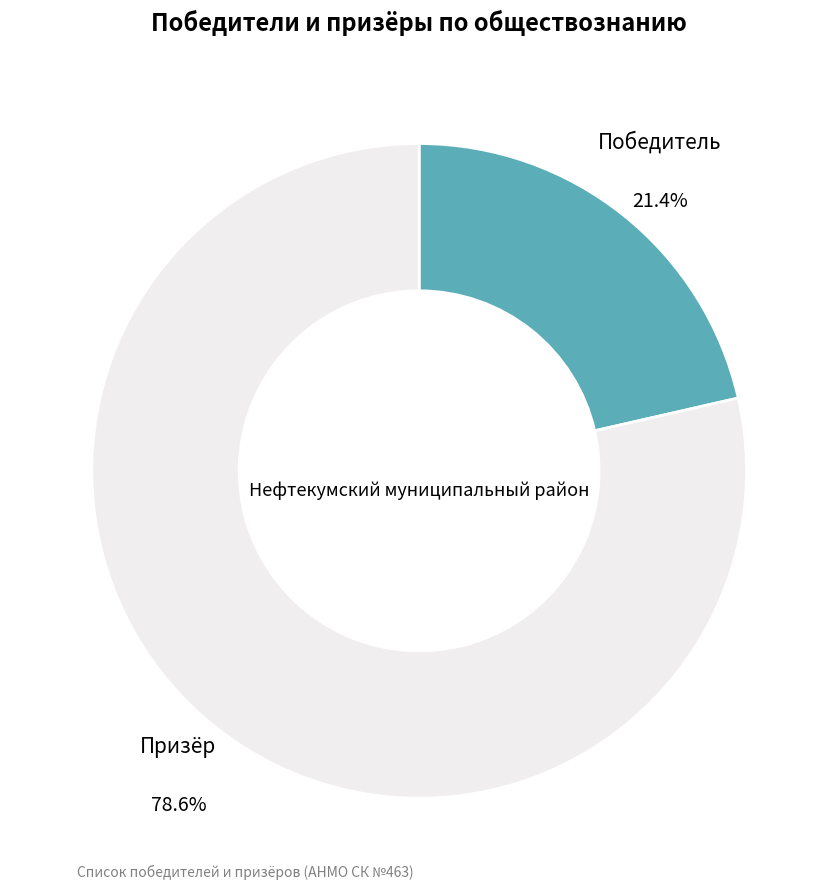

Is there a majority slice in this chart?

Yes